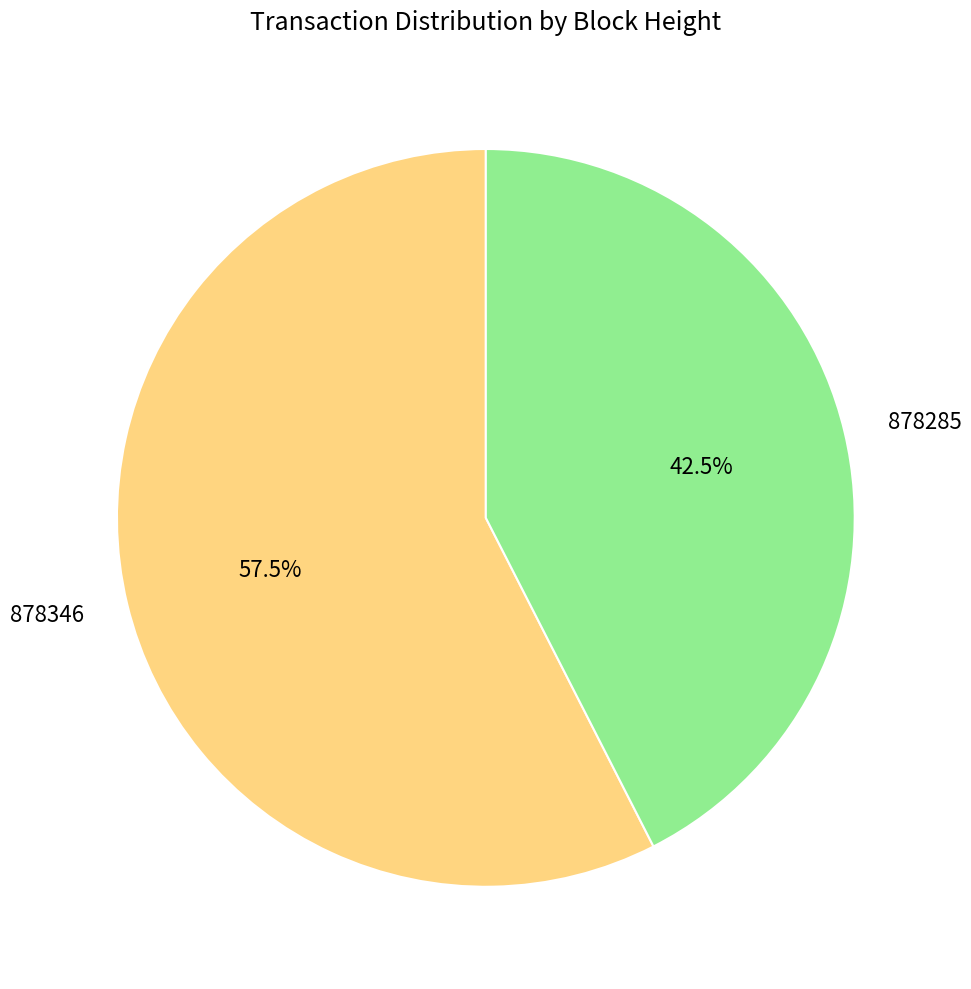

What is the smallest slice in the pie chart?

878285